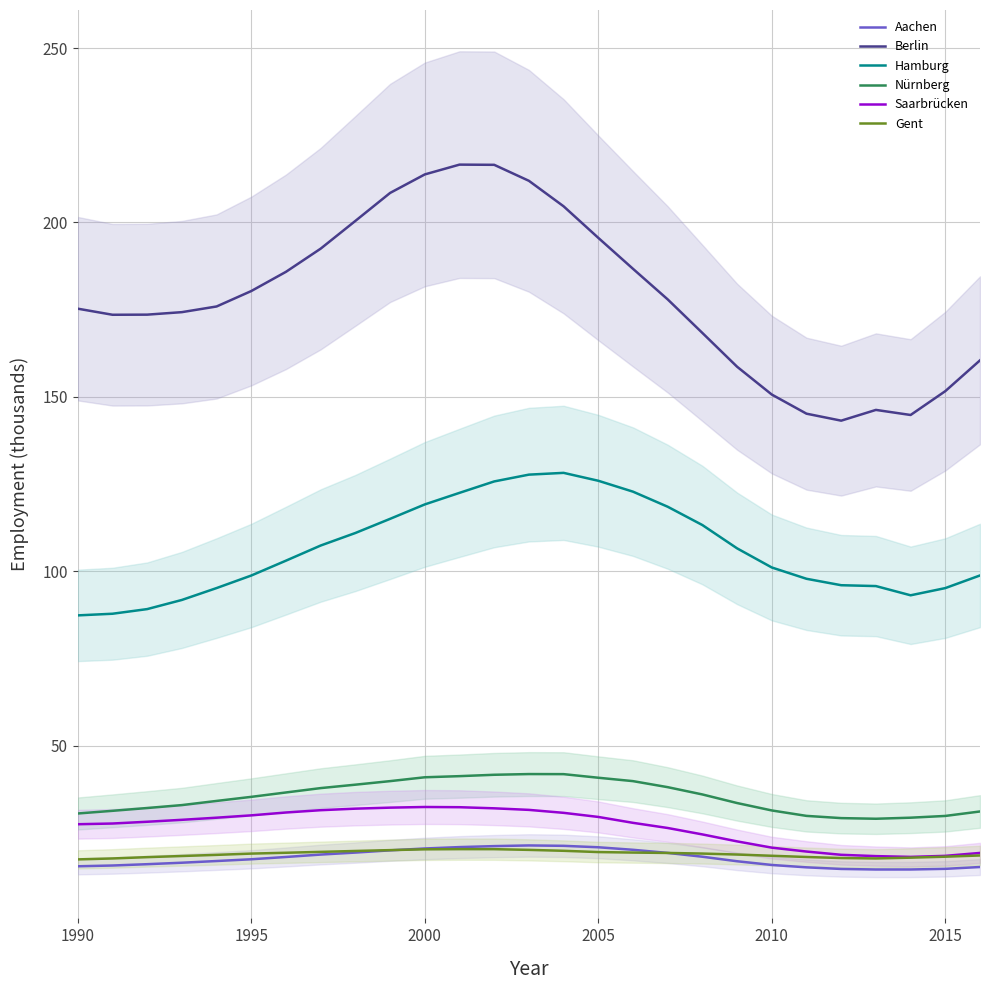

What is the highest value of the Saarbrücken series?

32.4